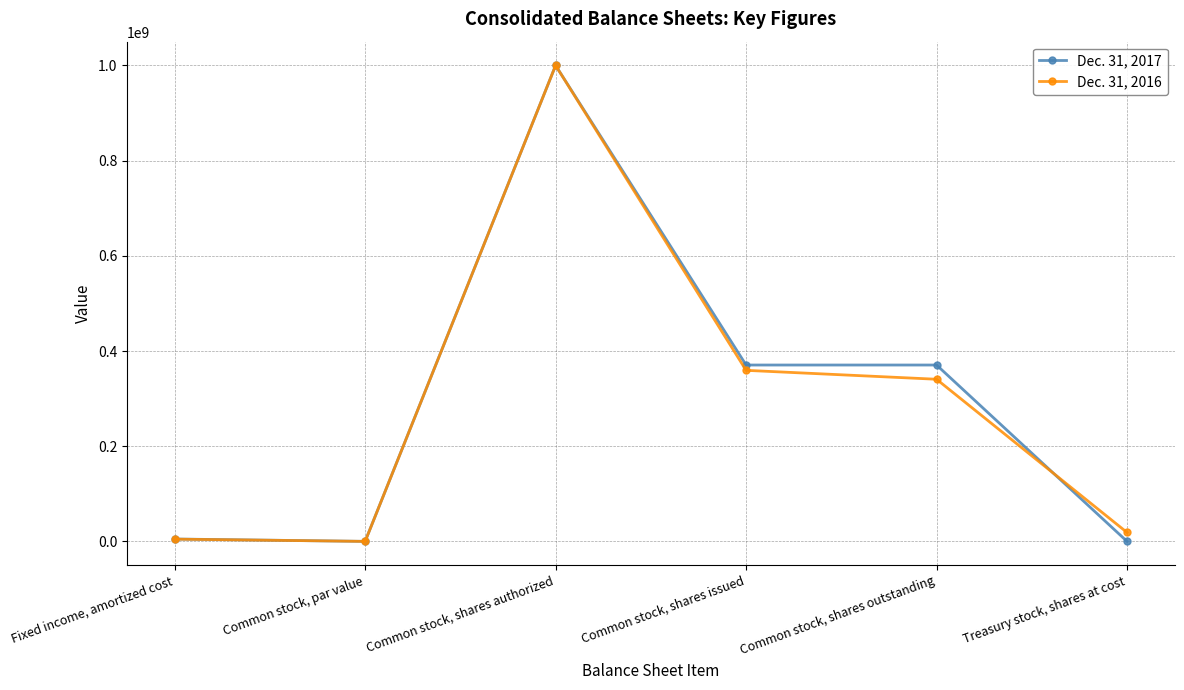

What is the difference between the maximum and minimum values in the Dec. 31, 2016 series?

999999999